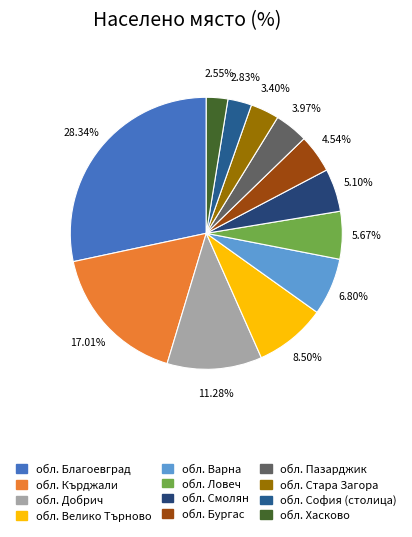

Count the number of slices in the pie.

12